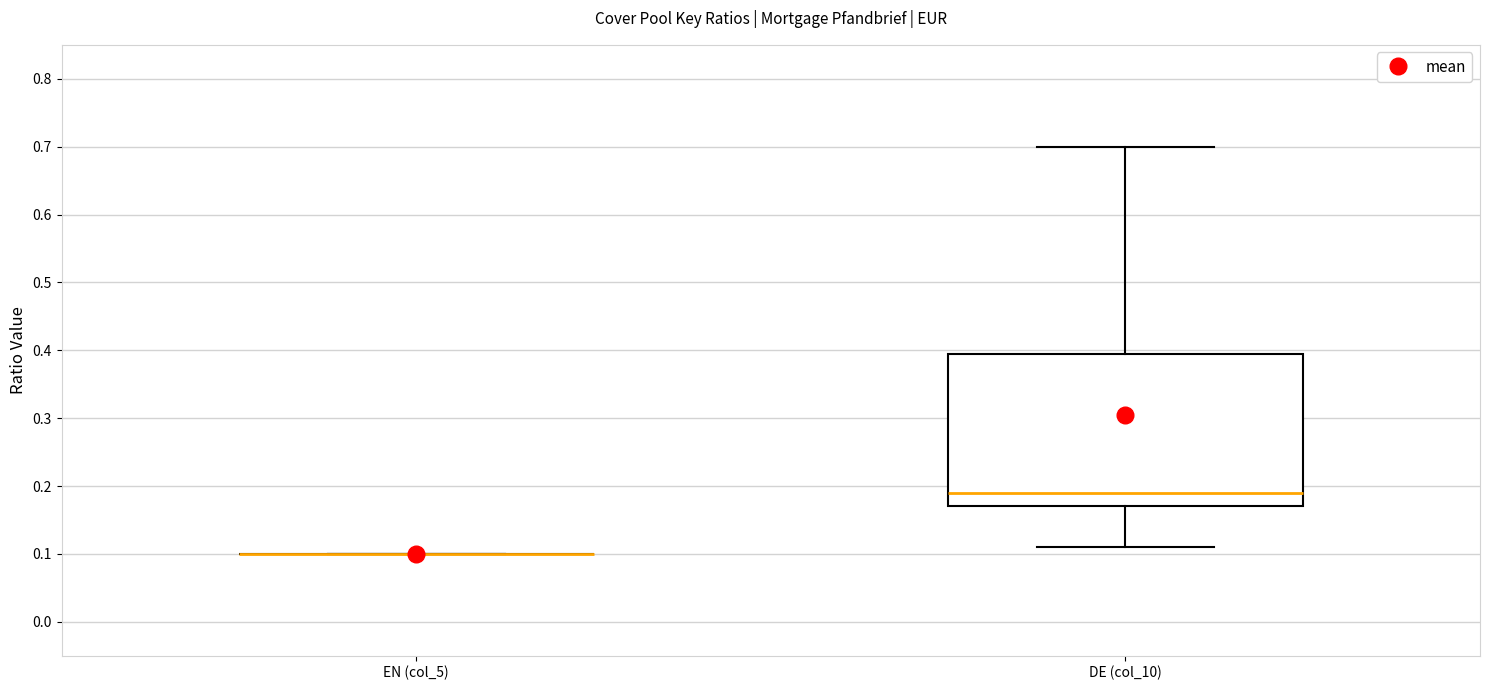

Comparing the boxes themselves (not the whiskers), which one is the tallest?

DE (col_10)